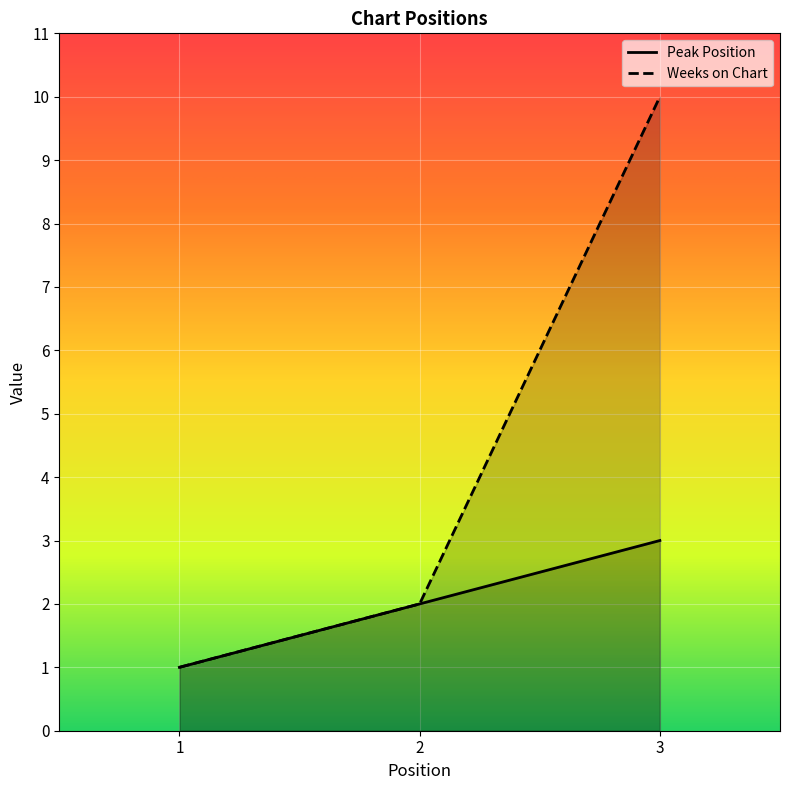

At 3, list the series in order from smallest to largest.

Peak Position, Weeks on Chart